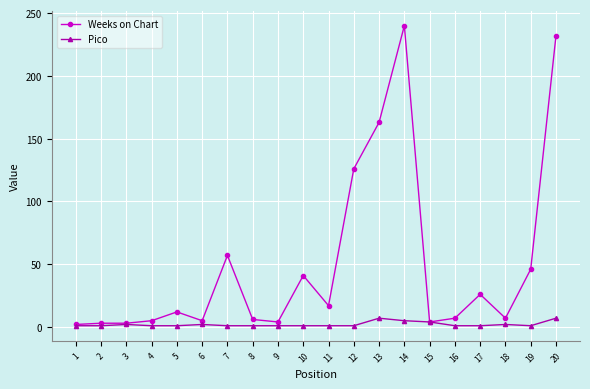

Rank the series by their average value, from lowest to highest.

Pico, Weeks on Chart